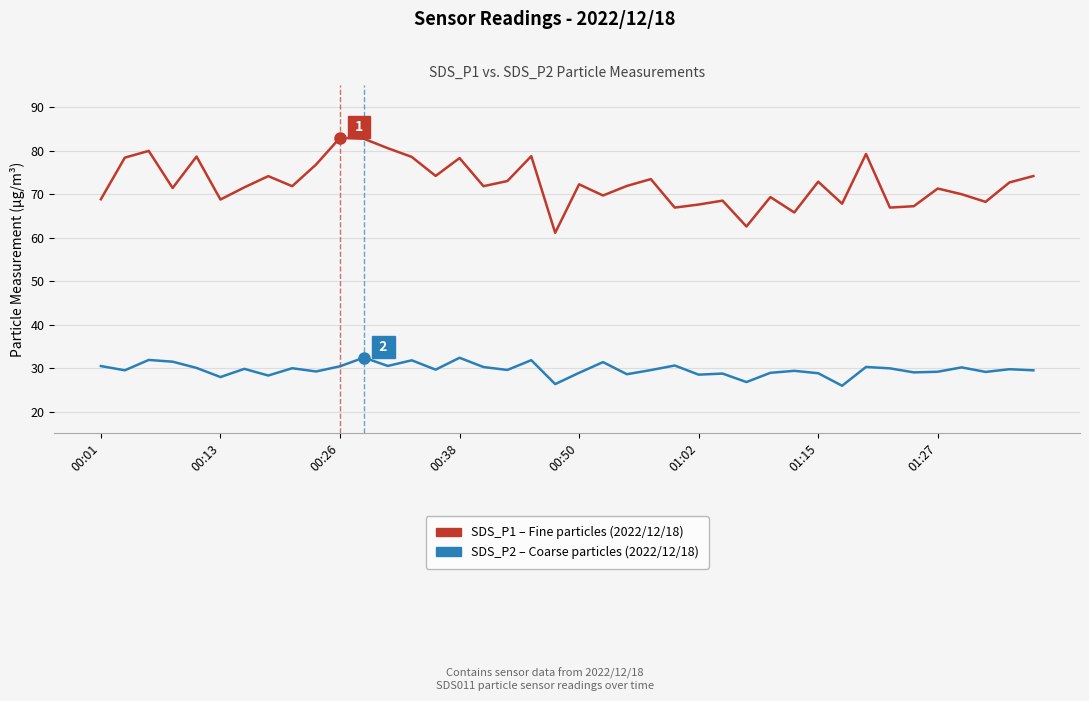

What is the maximum value shown in the chart?

83.0